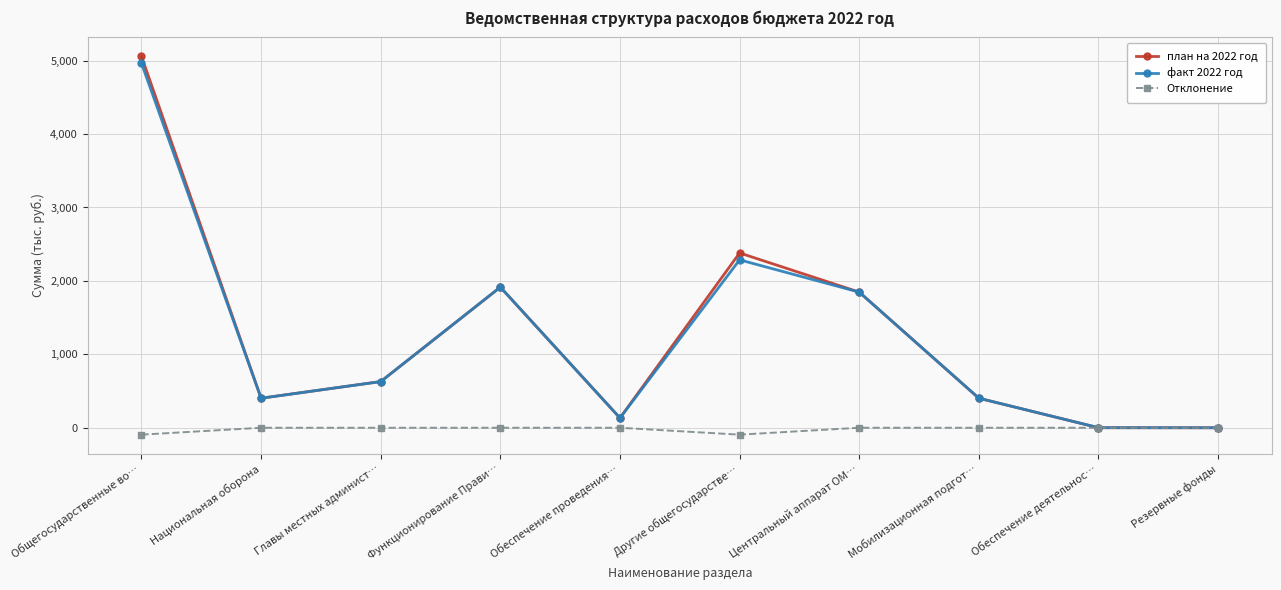

What is the highest value of the план на 2022 год series?

5058.9